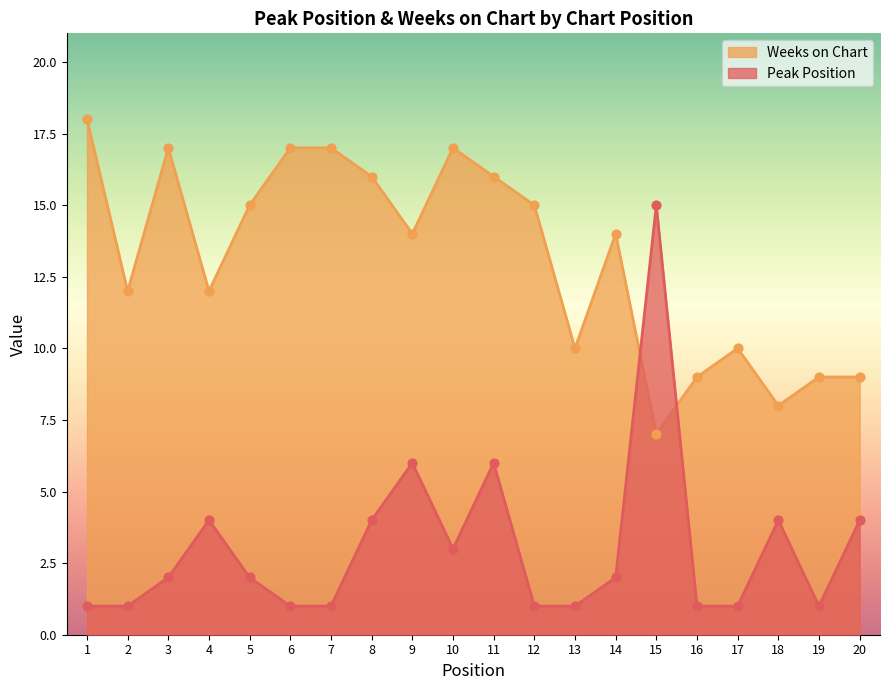

Is the value of Weeks on Chart at 1 greater than the value of Peak Position at 4?

Yes